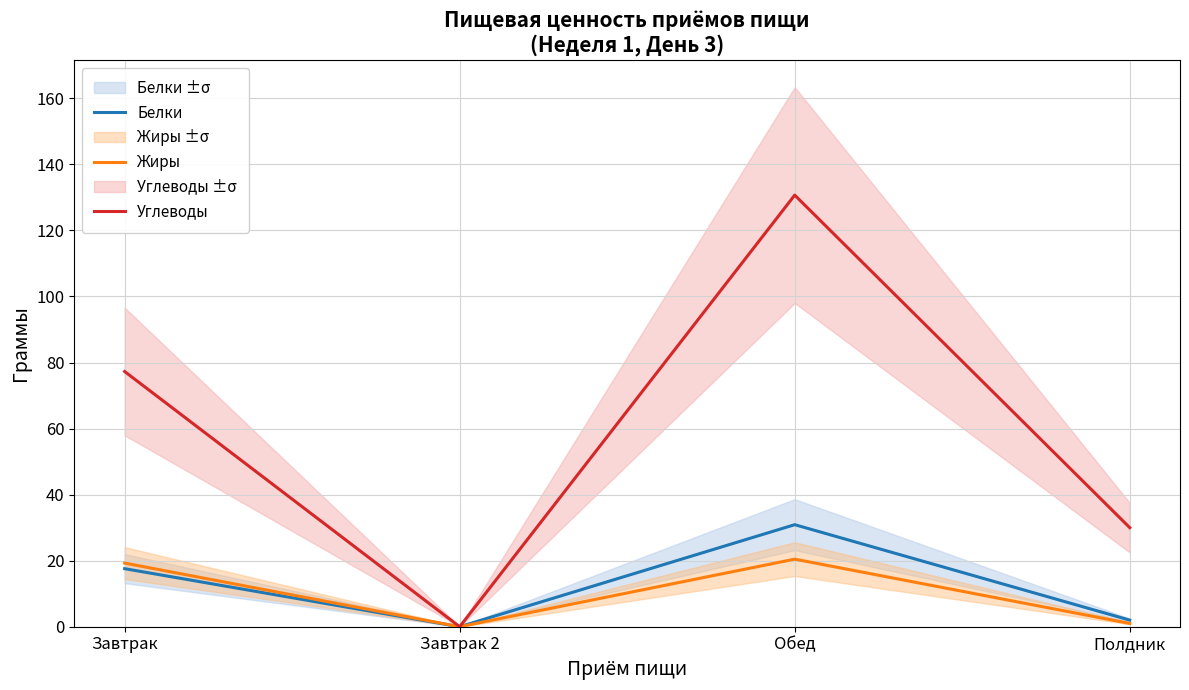

List the labels in order of Жиры value, largest first.

Обед, Завтрак, Полдник, Завтрак 2